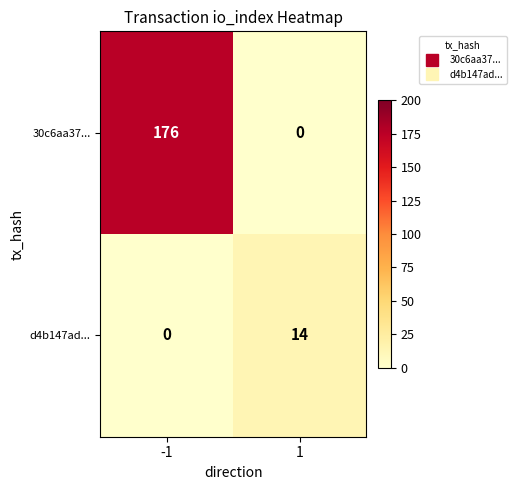

Reading left to right, what are all the values shown in this chart?

30c6aa37...: 176	0
d4b147ad...: 0	14